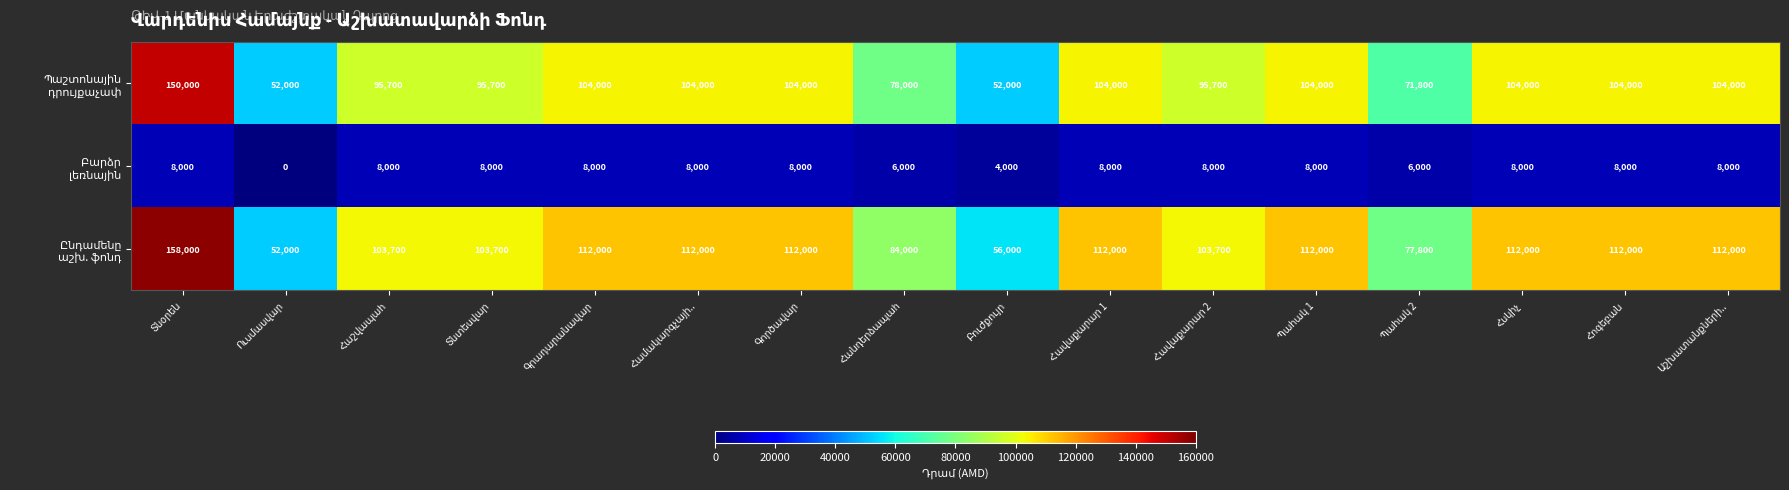

At how many categories does at least one series exceed 106365?

9